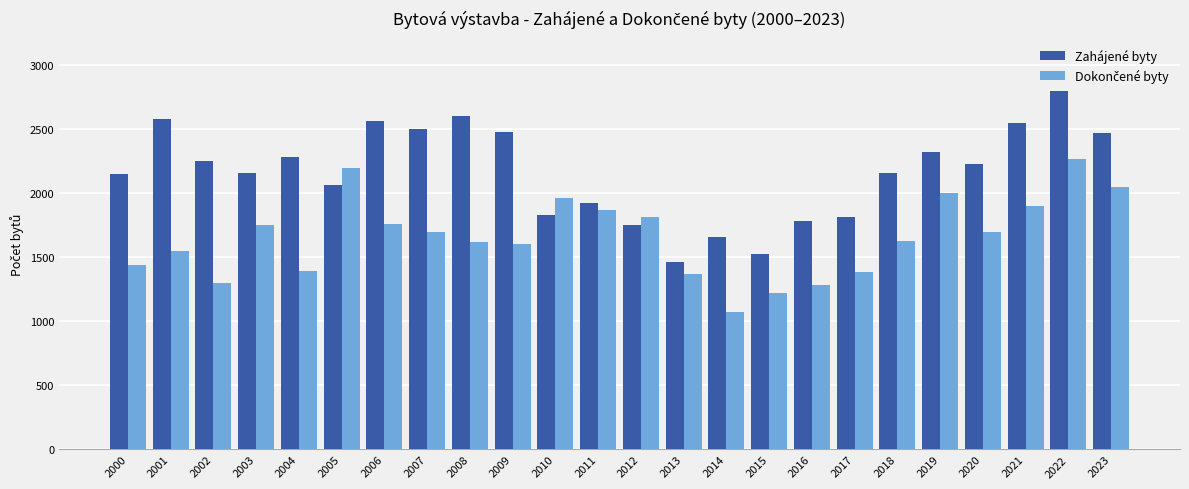

What is the sum of all Zahájené byty values?

51866